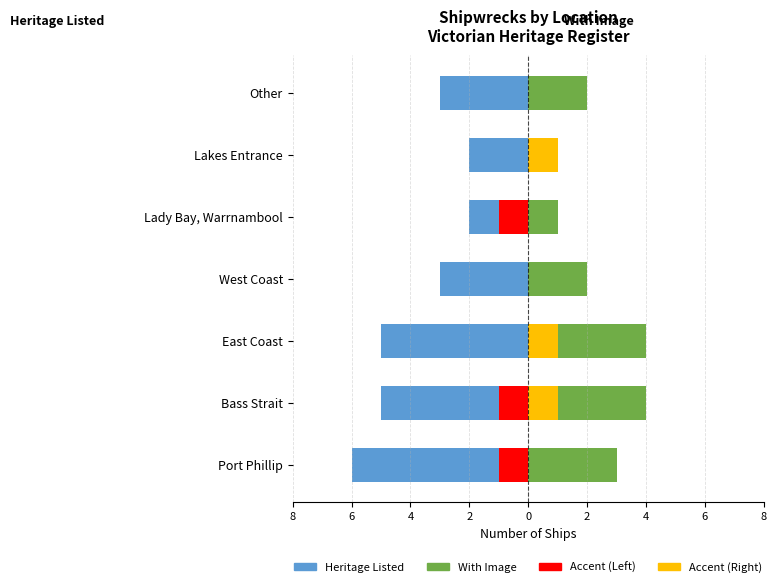

What is the value of the With Image bar at the 5th from the left?

1